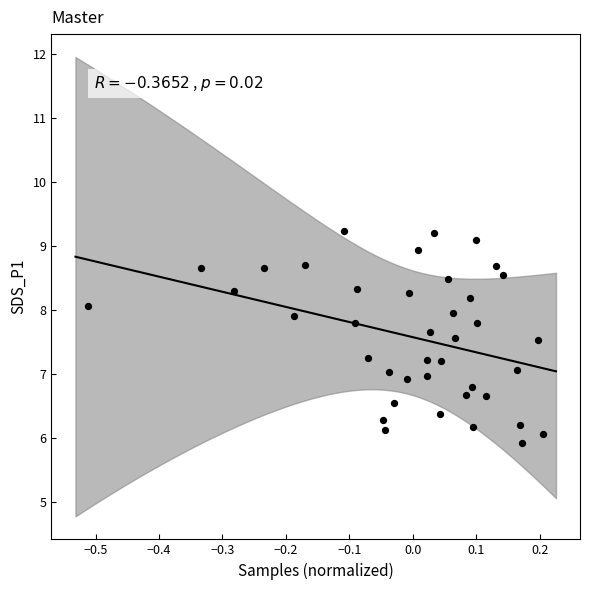

What is the range of Y values (max minus min)?

3.3